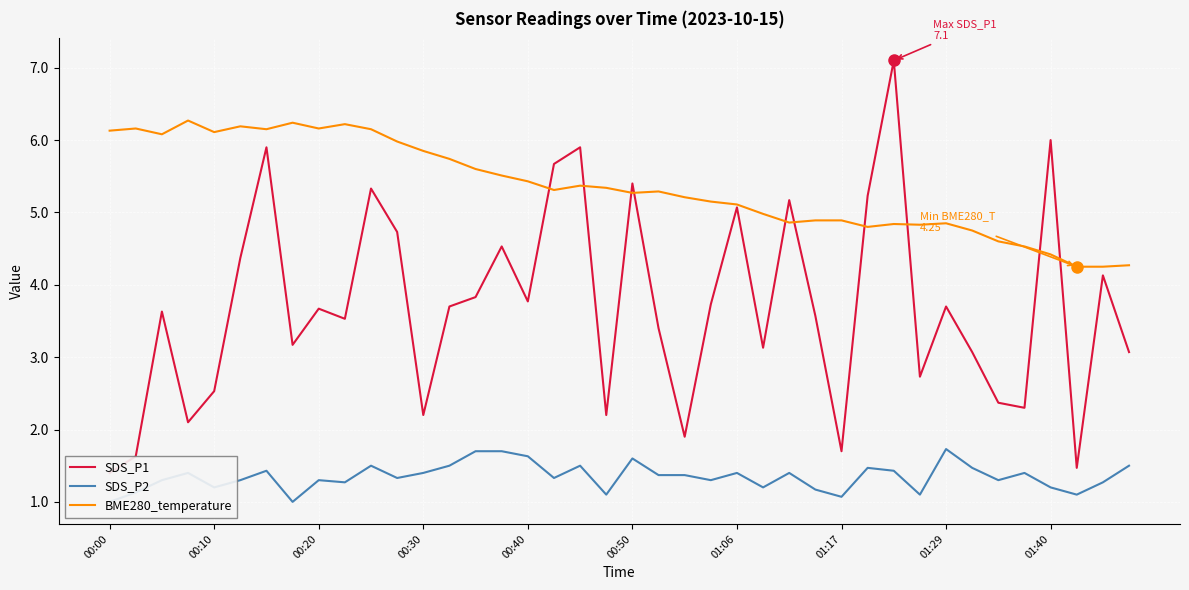

Rank the series by their average value, from lowest to highest.

SDS_P2, SDS_P1, BME280_temperature